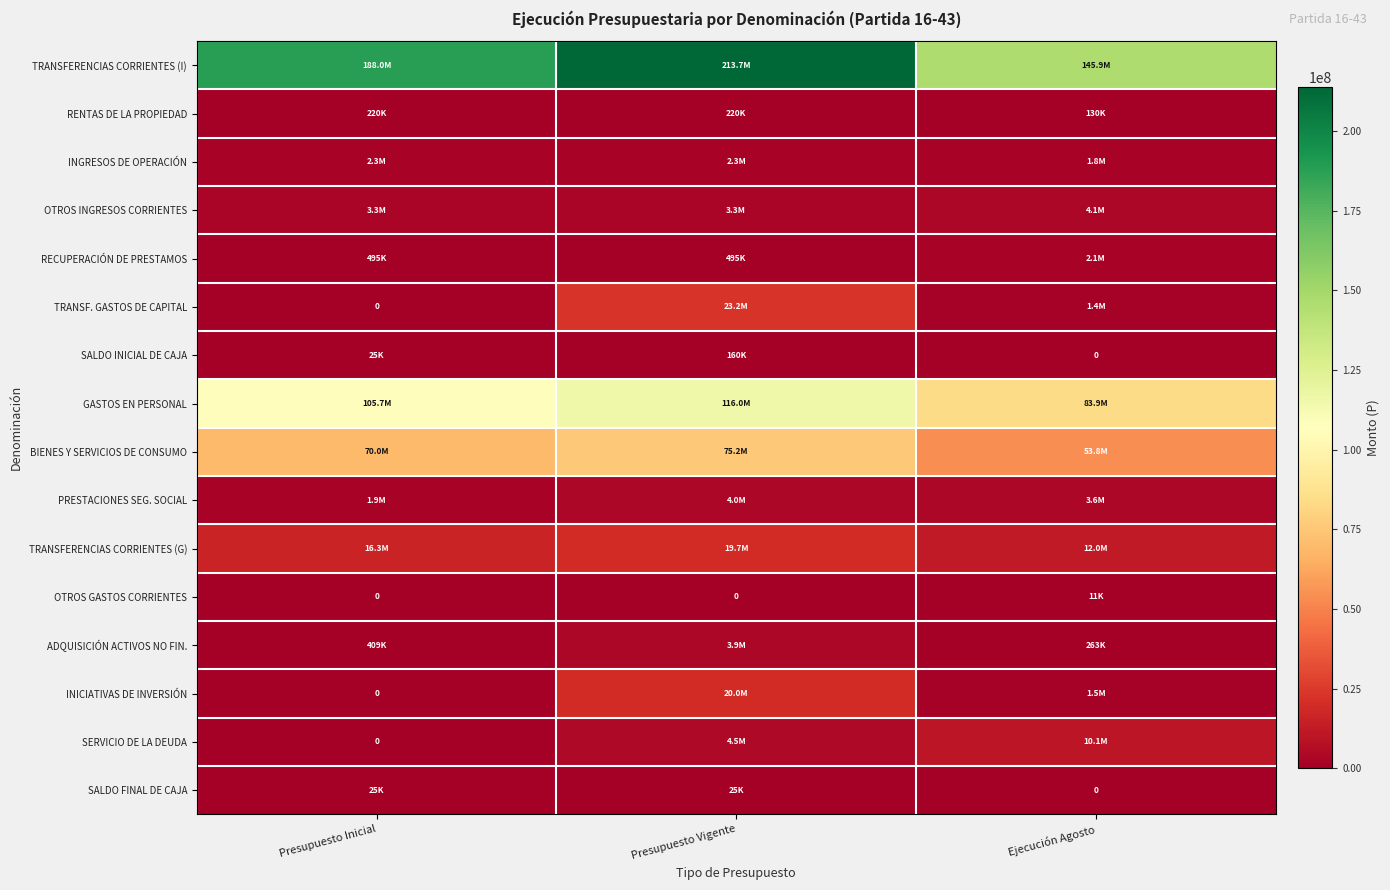

Rank the series by their maximum value, from highest to lowest.

TRANSFERENCIAS CORRIENTES (I), GASTOS EN PERSONAL, BIENES Y SERVICIOS DE CONSUMO, TRANSF. GASTOS DE CAPITAL, INICIATIVAS DE INVERSIÓN, TRANSFERENCIAS CORRIENTES (G), SERVICIO DE LA DEUDA, OTROS INGRESOS CORRIENTES, PRESTACIONES SEG. SOCIAL, ADQUISICIÓN ACTIVOS NO FIN., INGRESOS DE OPERACIÓN, RECUPERACIÓN DE PRESTAMOS, RENTAS DE LA PROPIEDAD, SALDO INICIAL DE CAJA, SALDO FINAL DE CAJA, OTROS GASTOS CORRIENTES